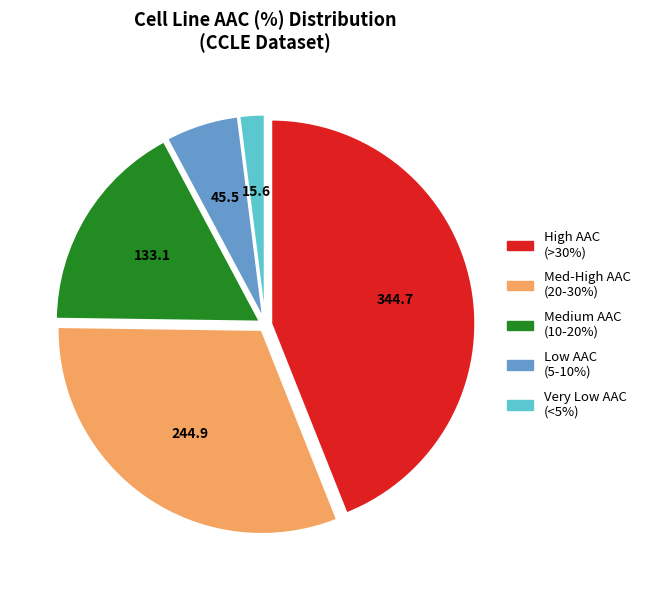

Which slice is the smallest?

Very Low AAC (<5%)